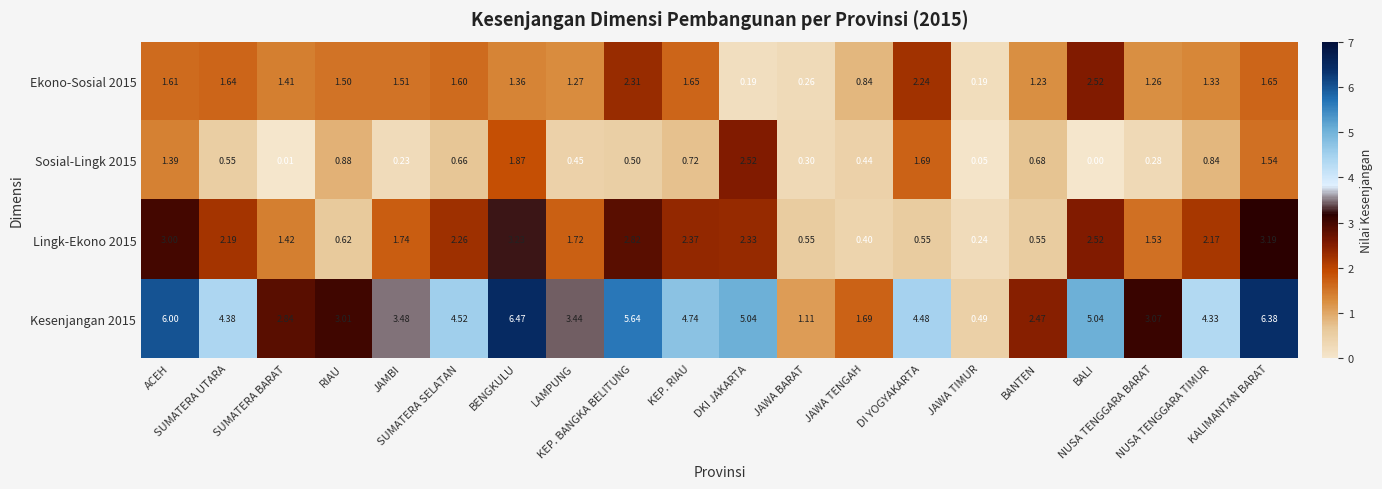

What is the spread (max minus min) of values at NUSA TENGGARA BARAT?

2.8